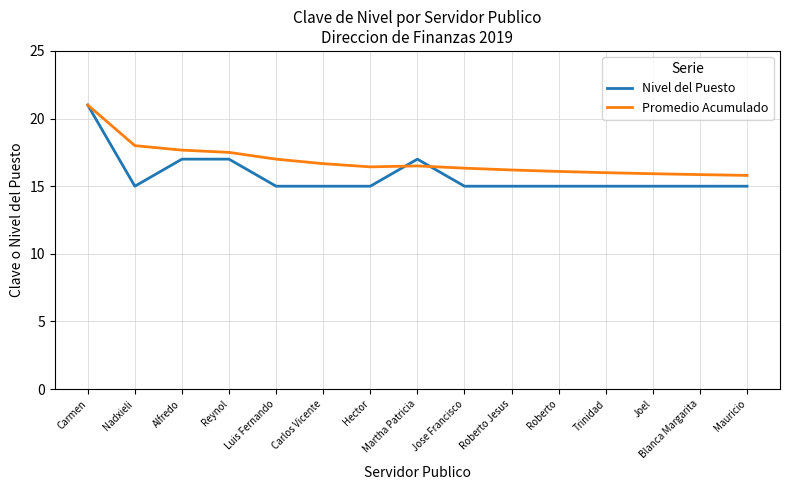

At Roberto, list the series in order from largest to smallest.

Promedio Acumulado, Nivel del Puesto